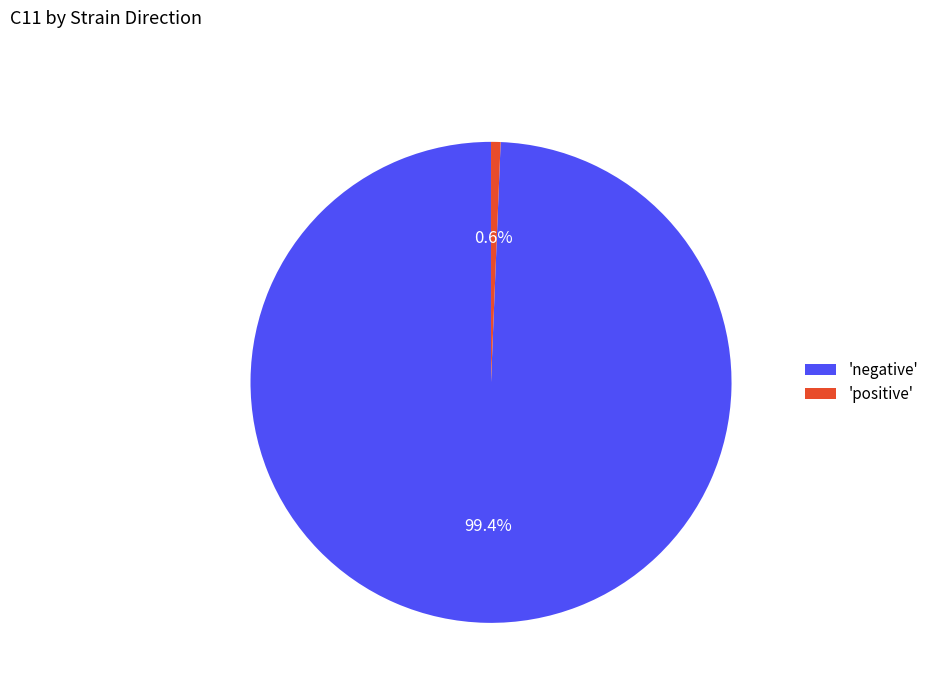

Rank the categories by value from lowest to highest.

'positive', 'negative'